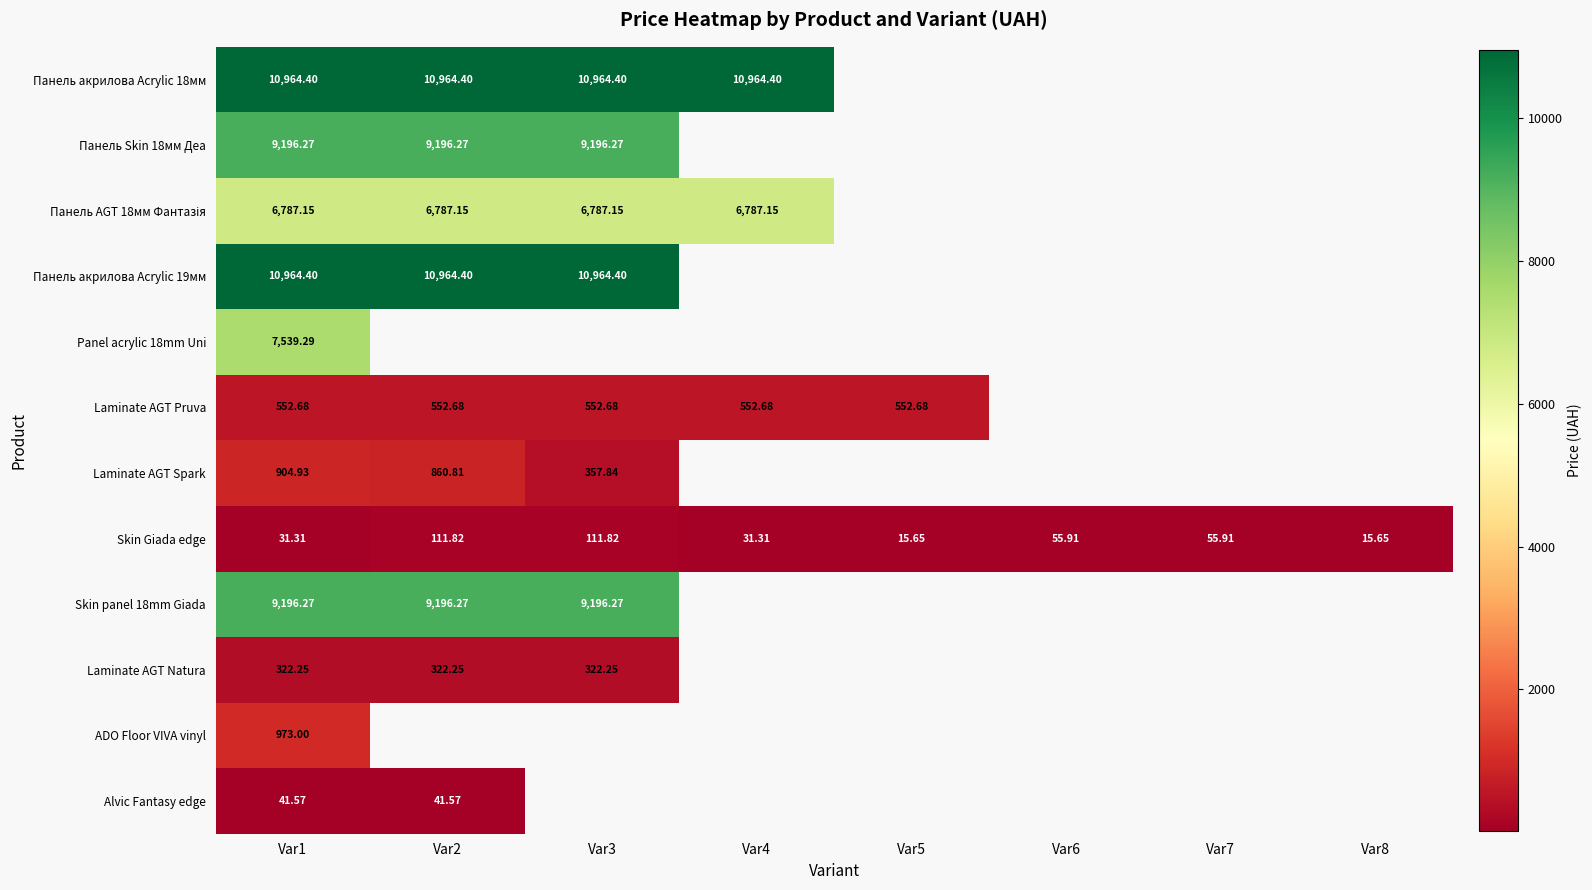

What is the smallest value displayed?

15.7